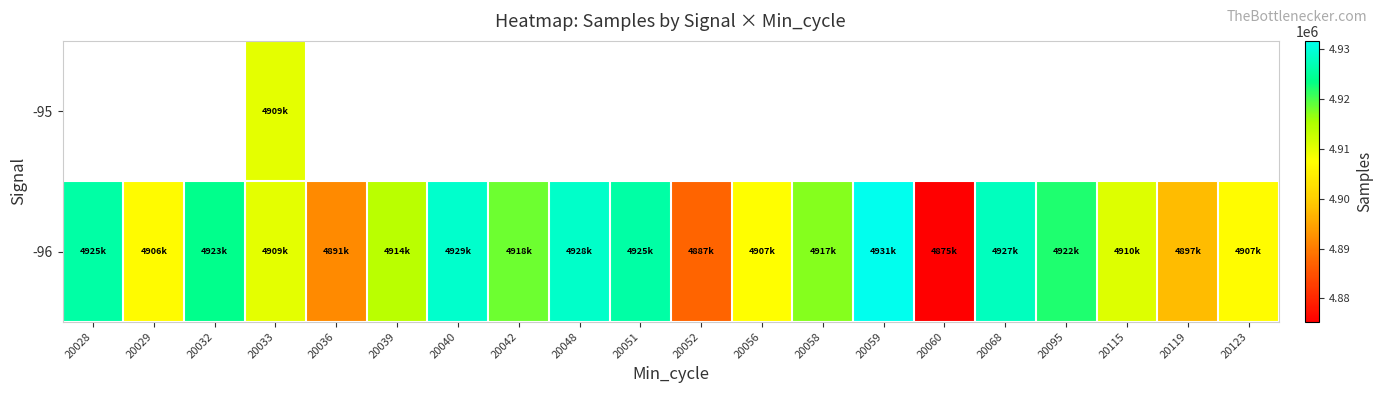

What is the sum of all -96 values?

98258916.0